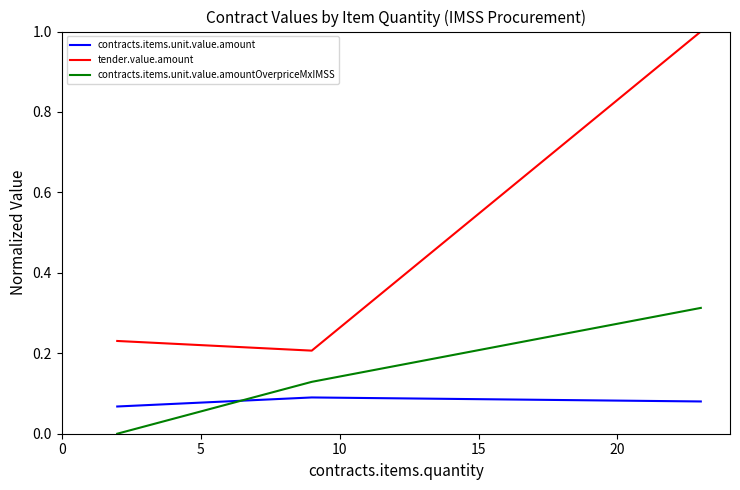

Which series has the largest total across all categories?

tender.value.amount